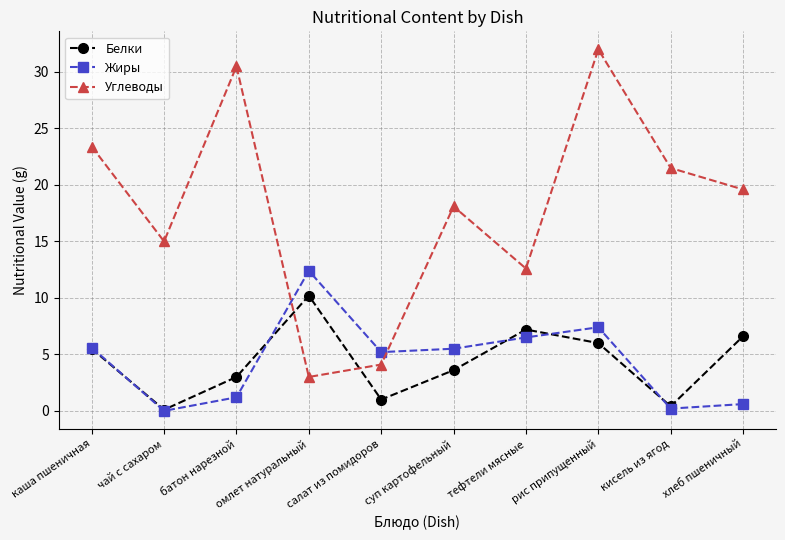

The Углеводы series shows 0.8 at омлет натуральный. True or false?

False